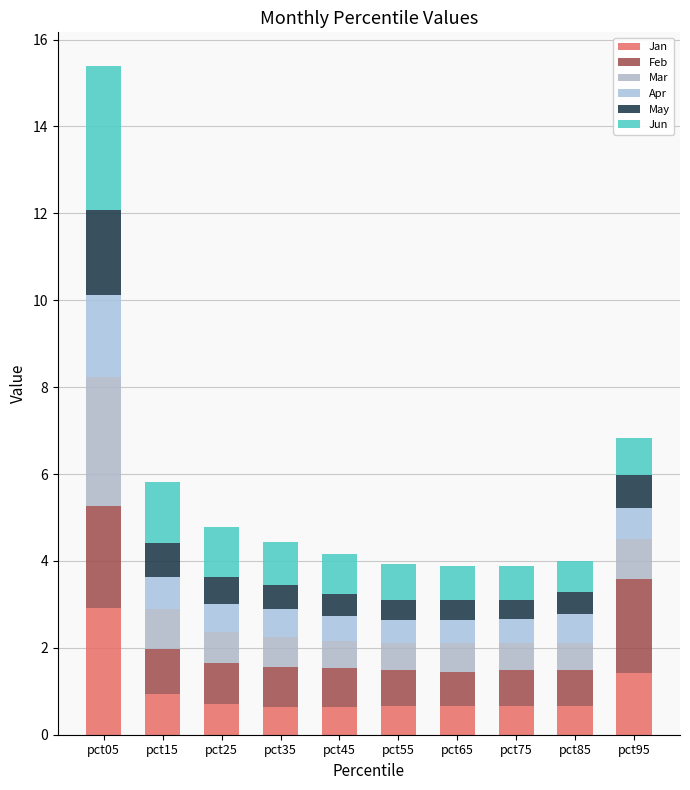

Count the number of categories in the chart.

10